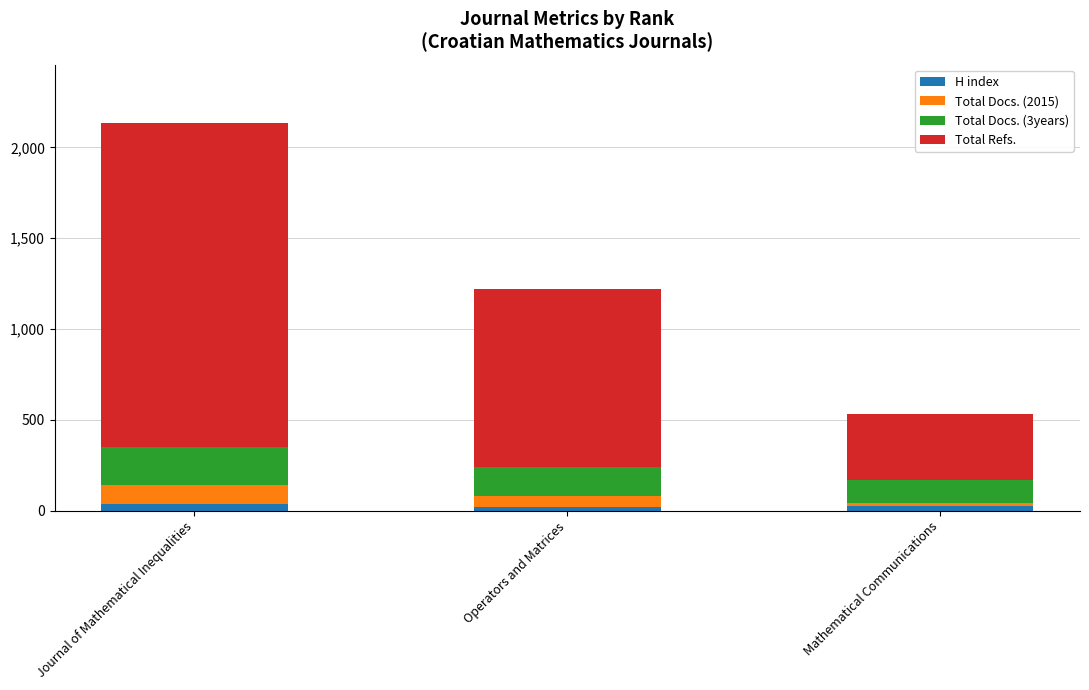

What is the average value of the H index series?

27